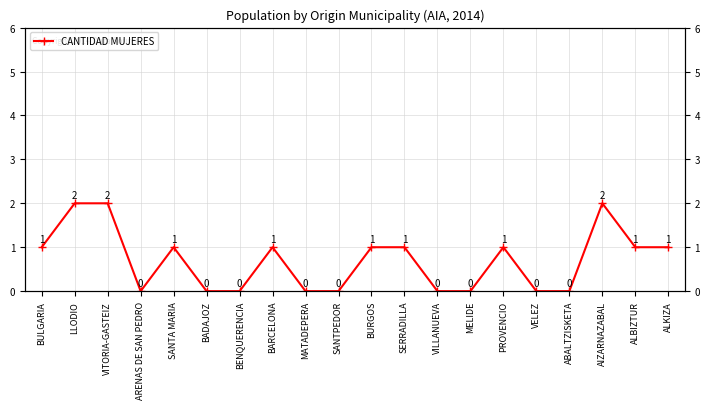

How many interior local peaks (higher than both neighbors) does the data have?

4